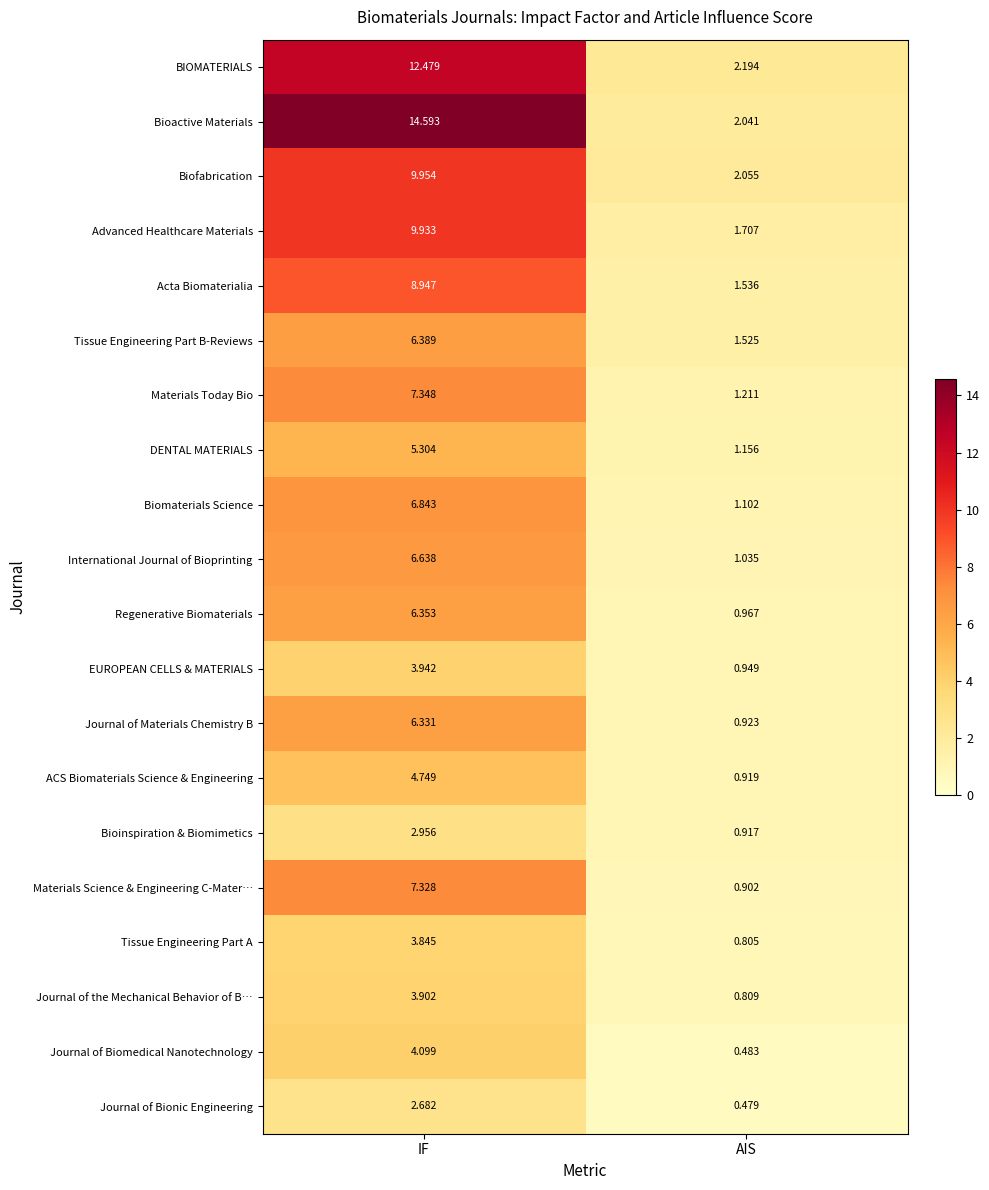

At how many categories does at least one series exceed 6?

1